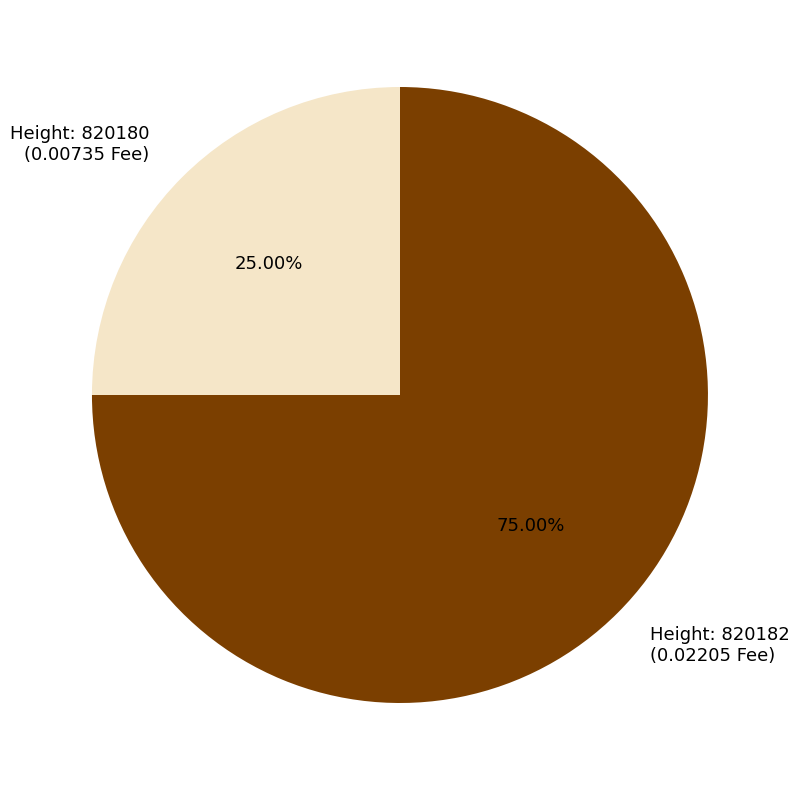

Rank the categories by value from highest to lowest.

Height: 820182 (0.02205 Fee), Height: 820180 (0.00735 Fee)